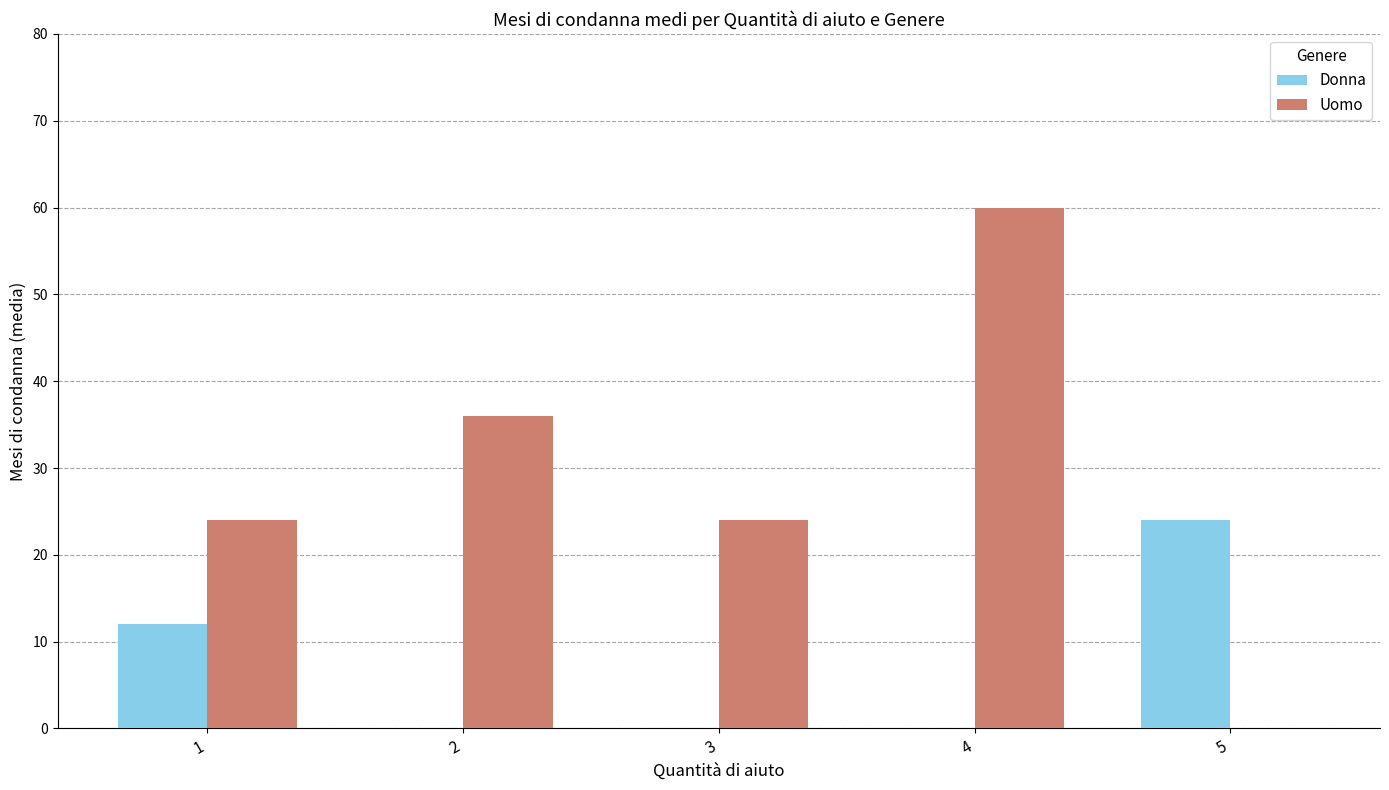

What is the sum of the Uomo values at 4 and 5?

60